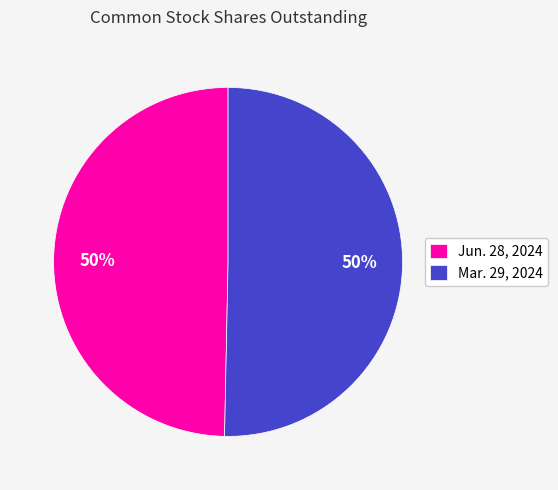

To the nearest percent, what percentage of the pie is Mar. 29, 2024?

50%